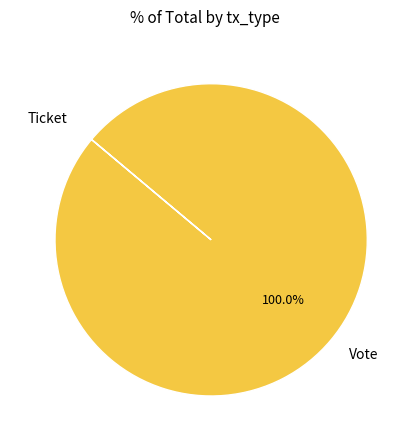

Which category accounts for the majority?

Vote